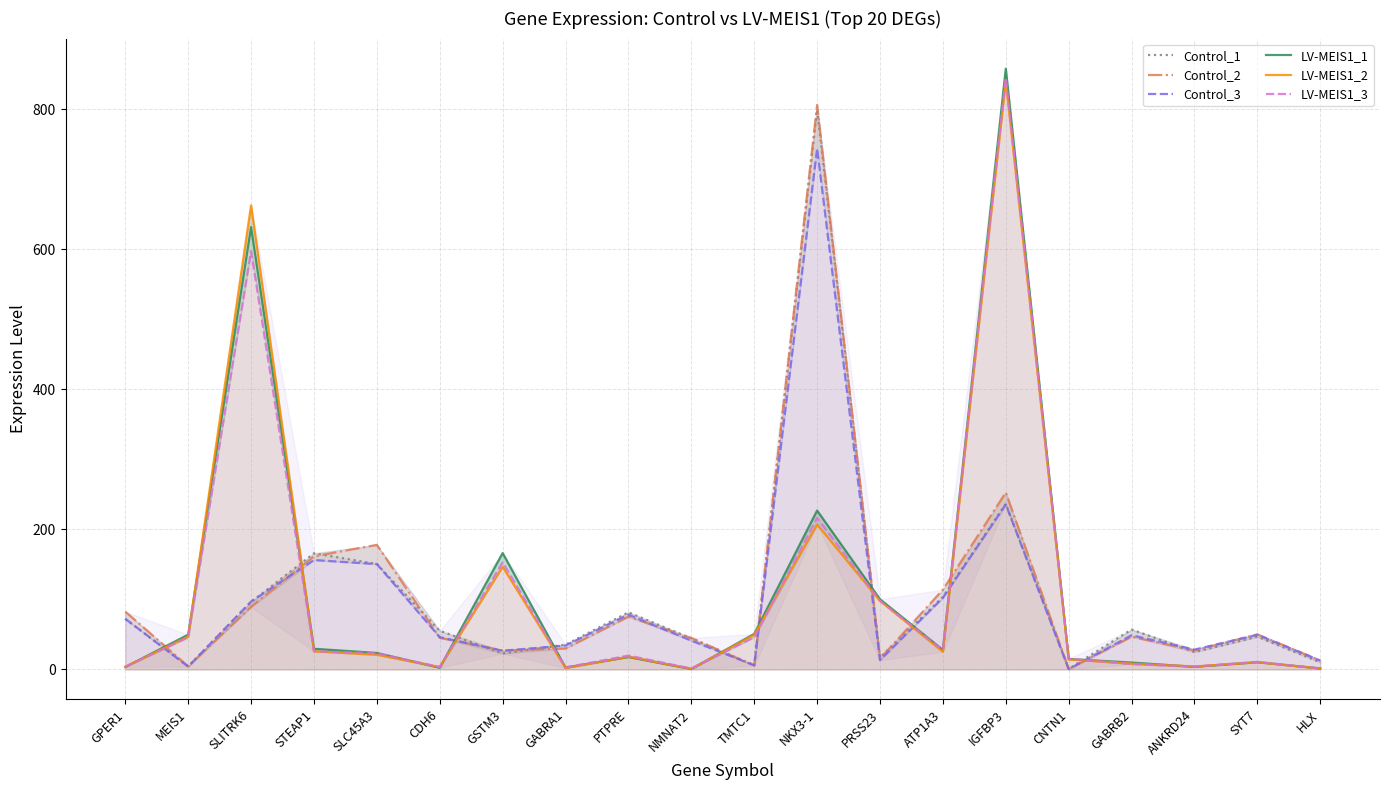

How many distinct data groups are displayed?

6